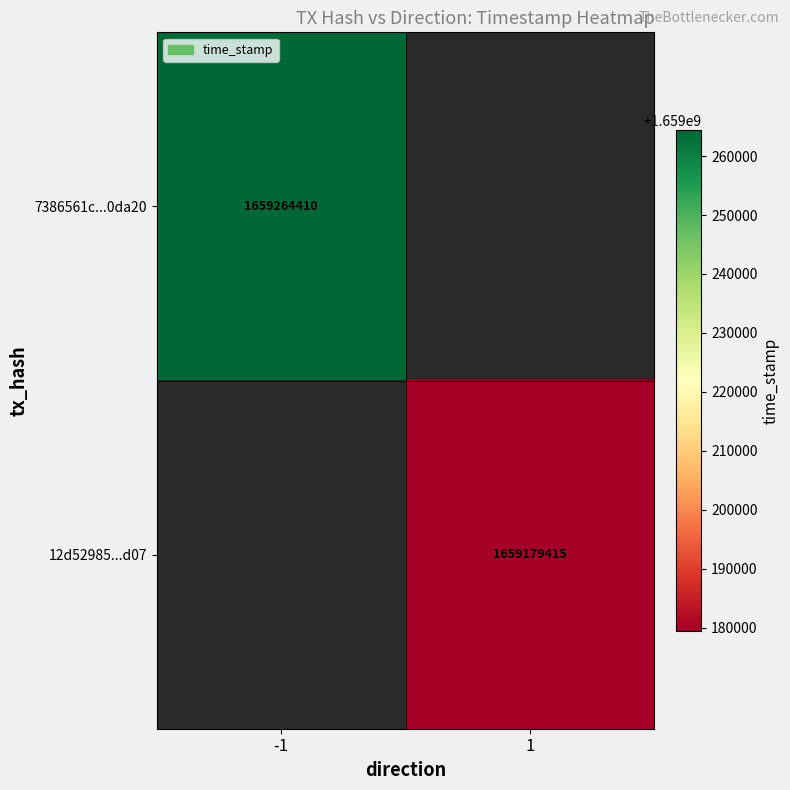

The 12d52985...d07 series shows 1659179415 at 1. True or false?

True